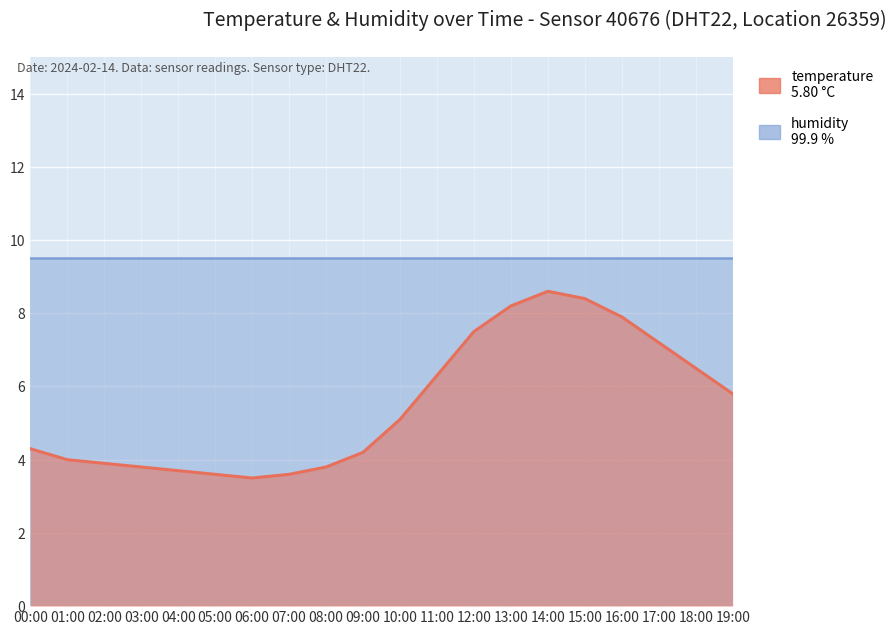

What is the average value of the temperature series?

5.5